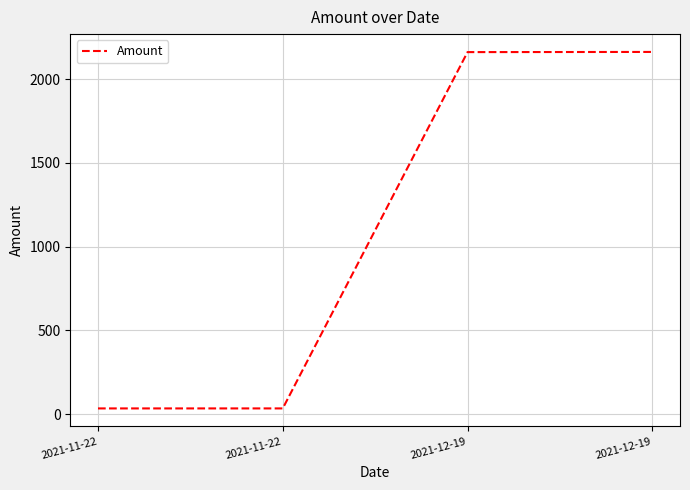

Count the number of categories in the chart.

4